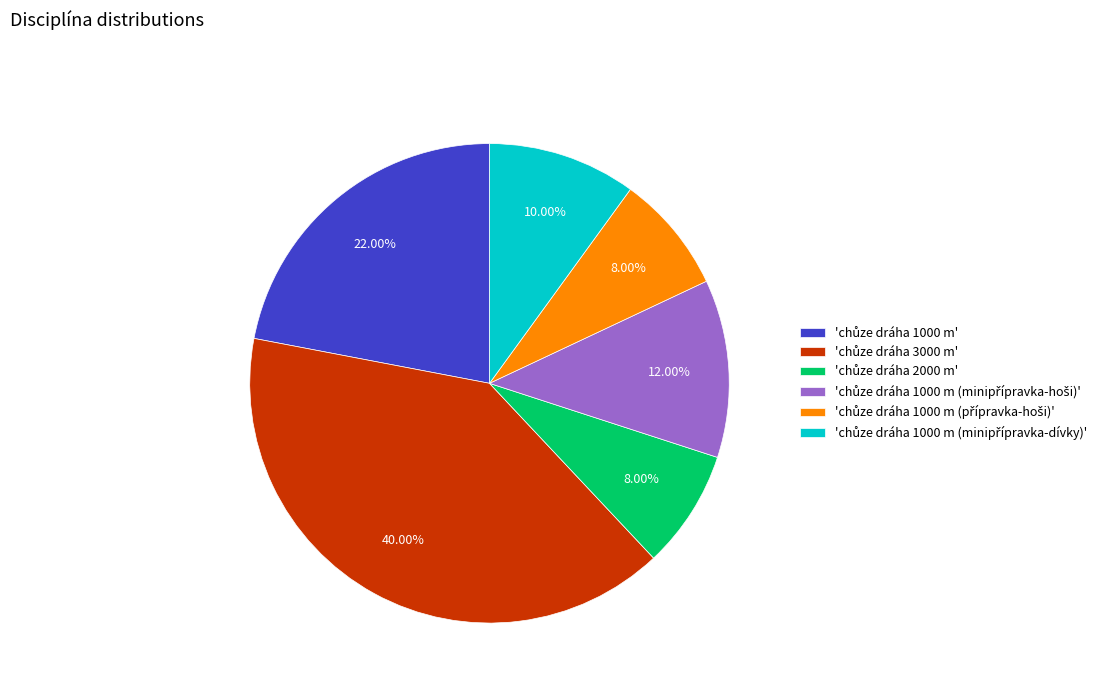

To the nearest percent, what is the average slice percentage?

17%